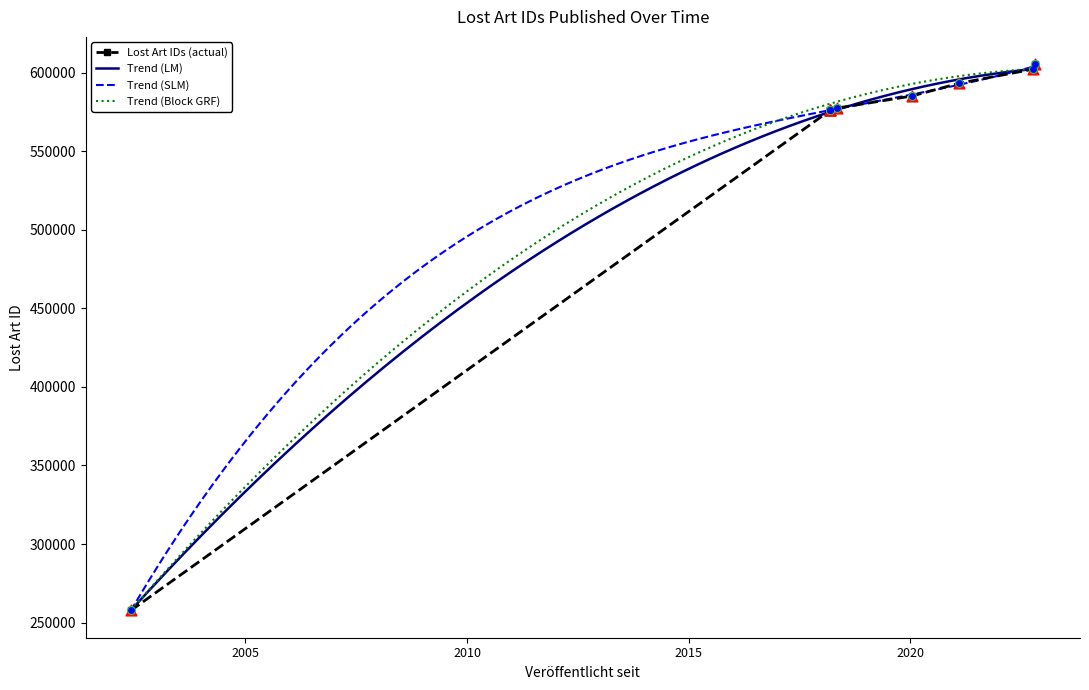

What is the highest value of the Trend (SLM) series?

604195.4